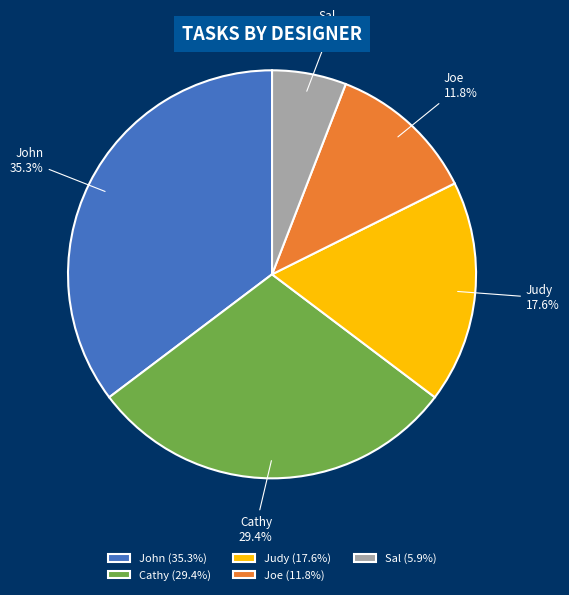

Rank the categories by value from lowest to highest.

Sal, Joe, Judy, Cathy, John